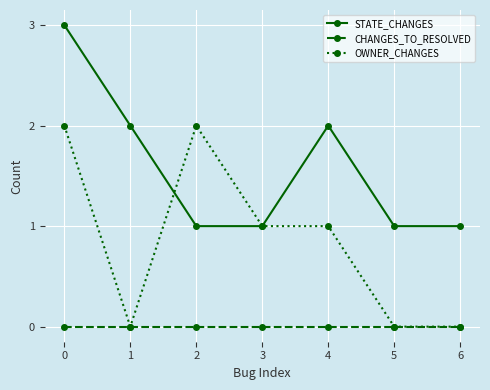

Rank the series by their average value, from lowest to highest.

CHANGES_TO_RESOLVED, OWNER_CHANGES, STATE_CHANGES